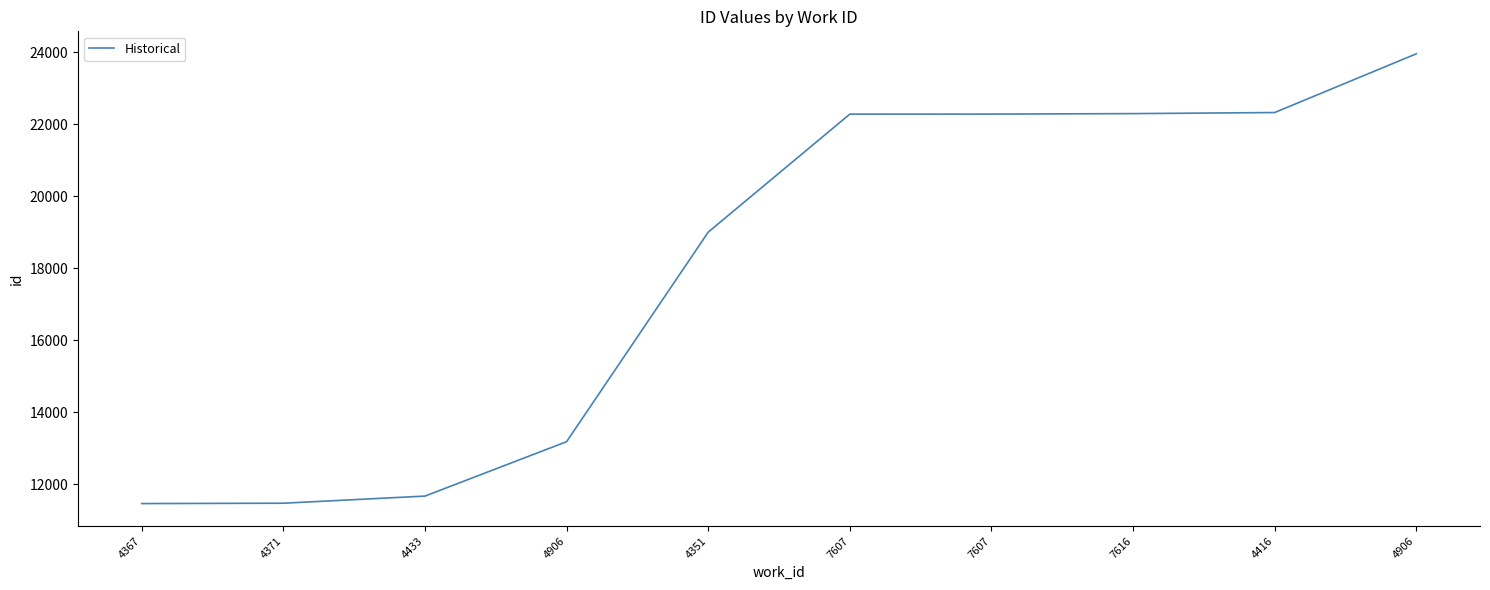

The value at 4351 is 28649. True or false?

False